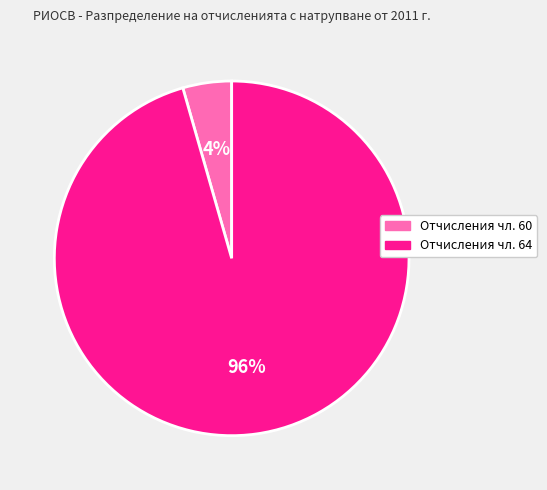

To the nearest percent, what portion does Отчисления чл. 60 represent?

4%